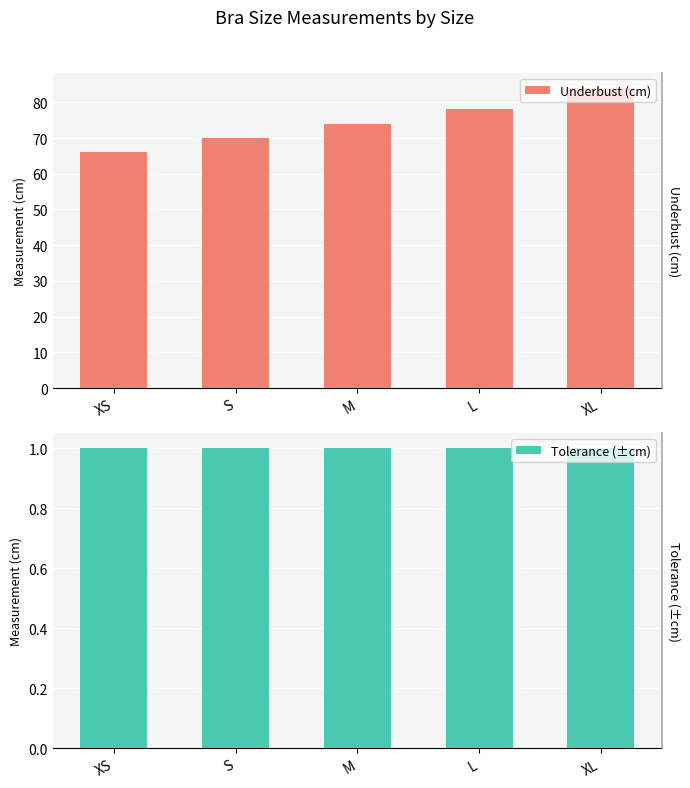

How many data points in Underbust (cm) are less than 74?

2